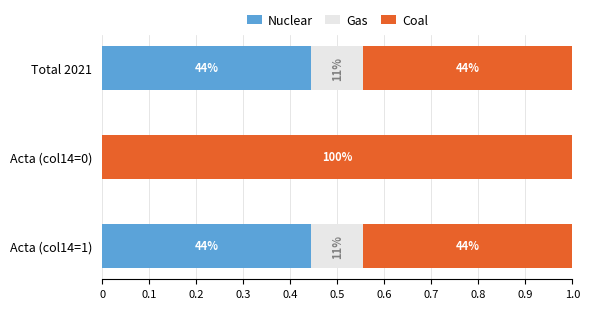

What are all the series names shown in the legend?

Nuclear, Gas, Coal